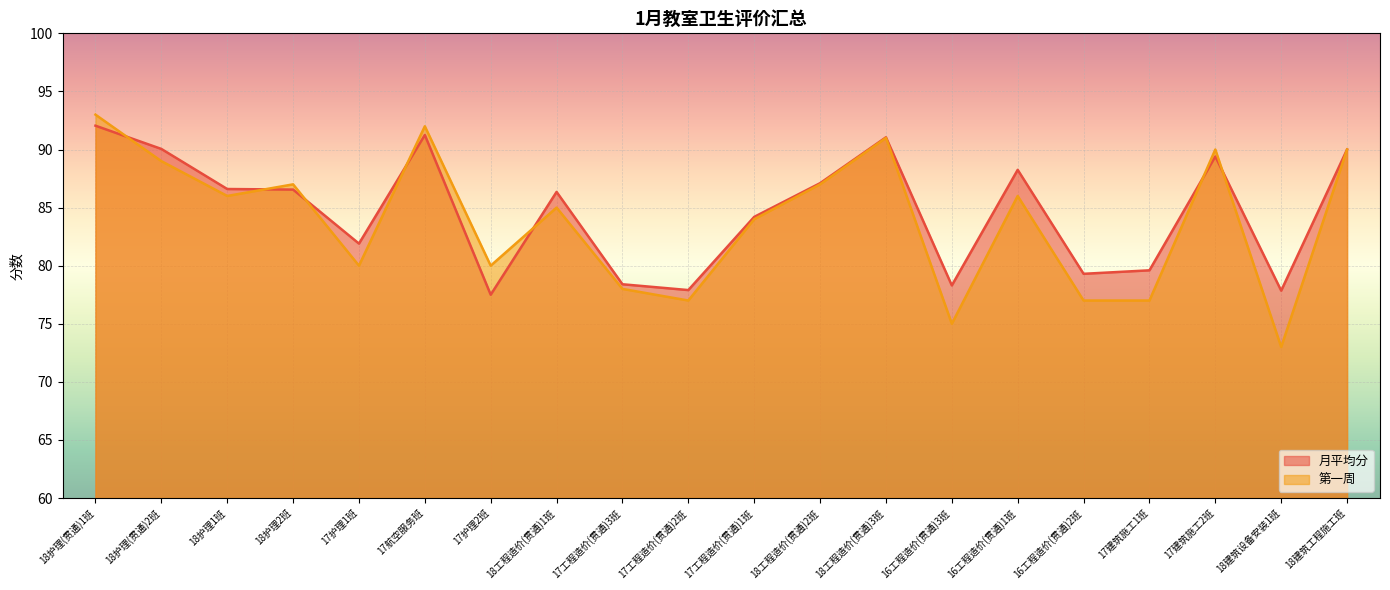

What is the total value across all series at 16工程造价(贯通)2班?

156.3